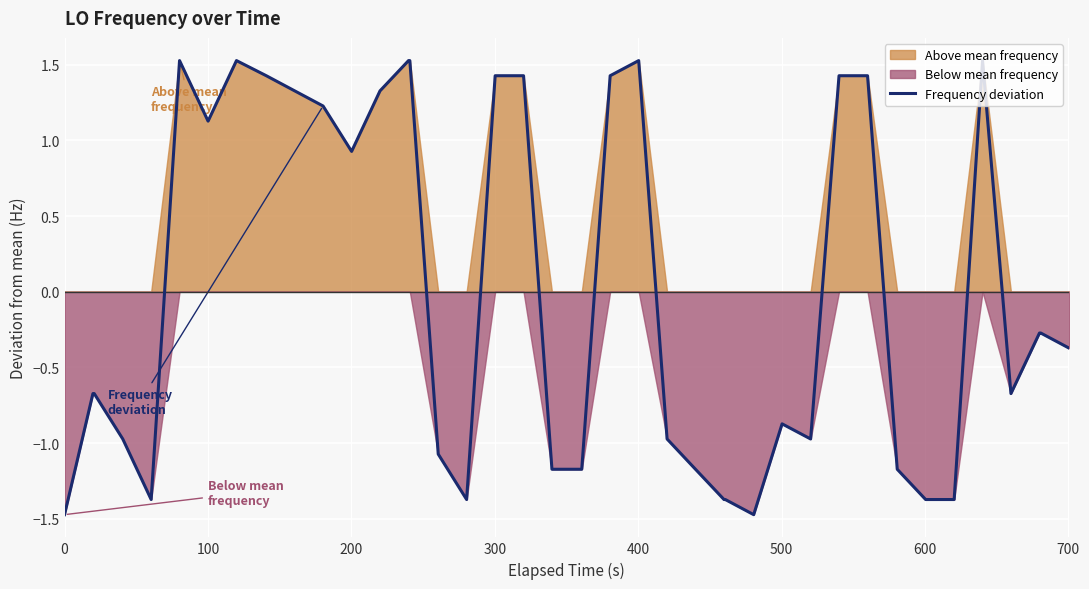

What is the lowest value of the Frequency deviation series?

-1.5